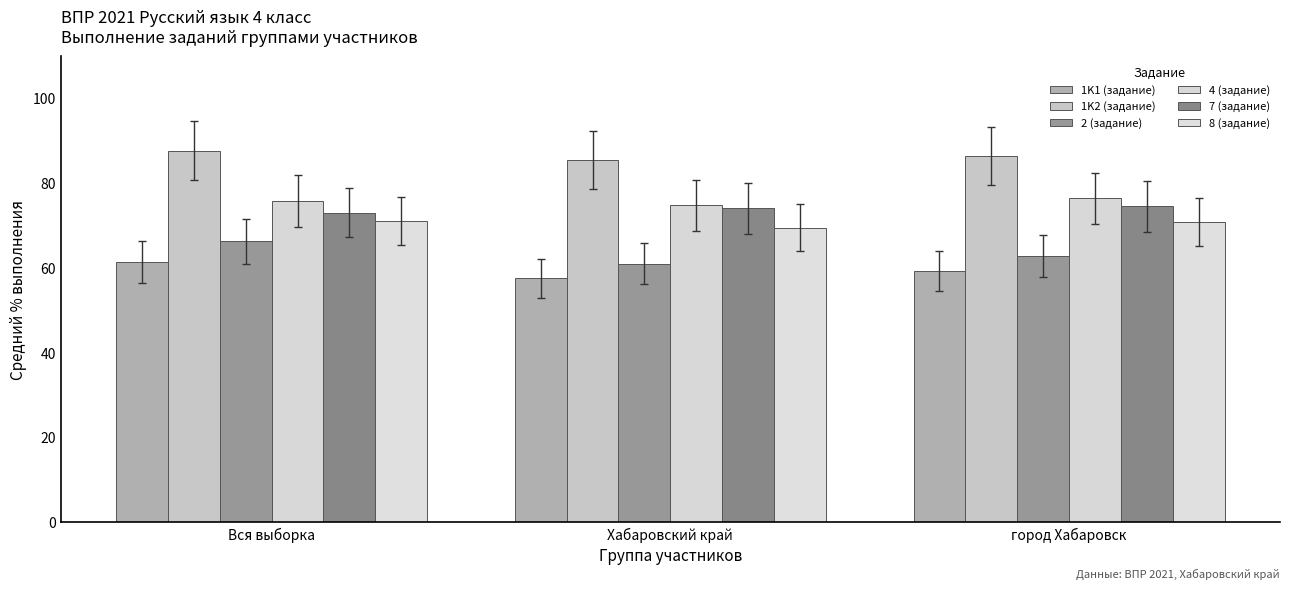

What is the maximum value for 1K1 (задание)?

61.4